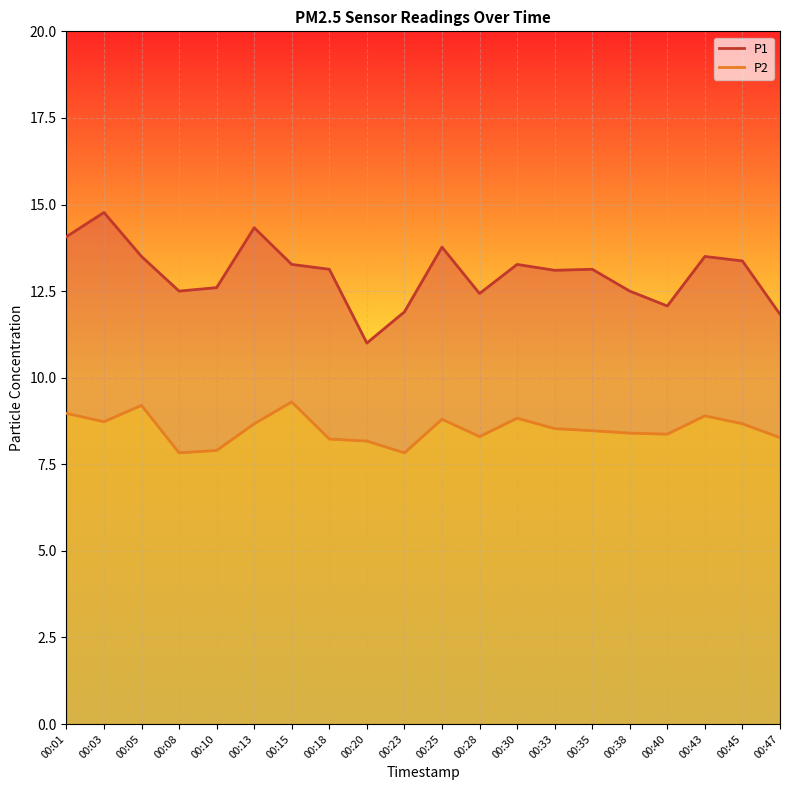

What is the sum of the P2 values at 00:25 and 00:43?

17.7